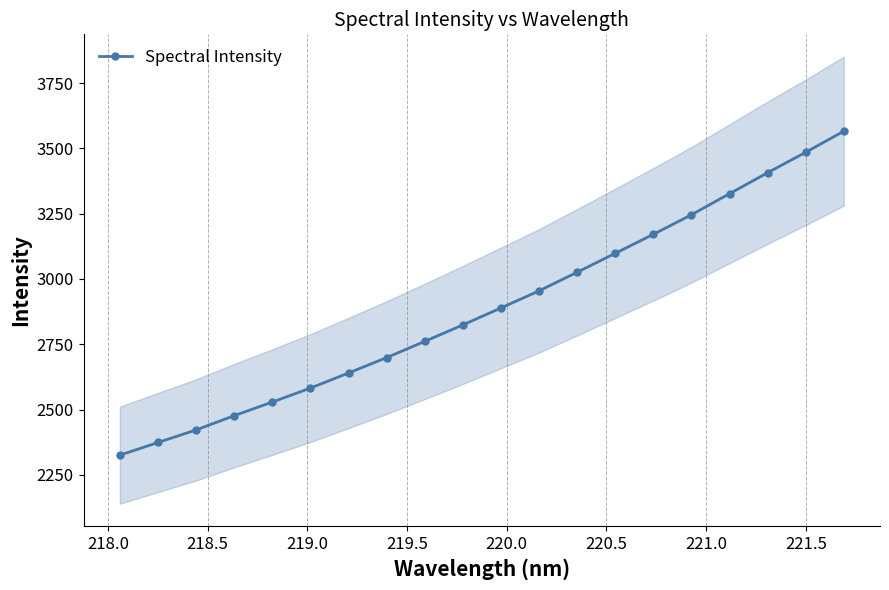

What is the value of the Spectral Intensity point at the 15th from the left?

3171.0